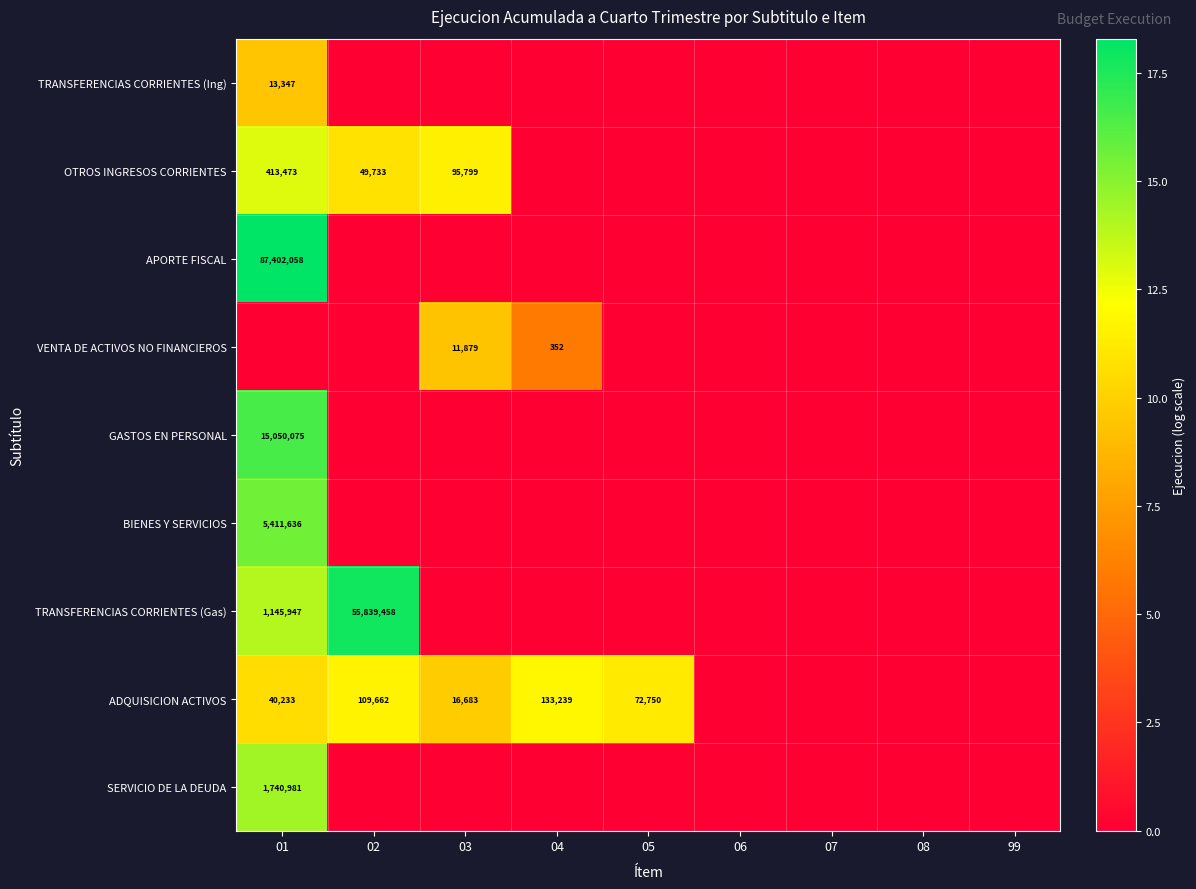

List the series in order of their peak value, lowest first.

VENTA DE ACTIVOS NO FINANCIEROS, TRANSFERENCIAS CORRIENTES (Ing), ADQUISICION ACTIVOS, OTROS INGRESOS CORRIENTES, SERVICIO DE LA DEUDA, BIENES Y SERVICIOS, GASTOS EN PERSONAL, TRANSFERENCIAS CORRIENTES (Gas), APORTE FISCAL